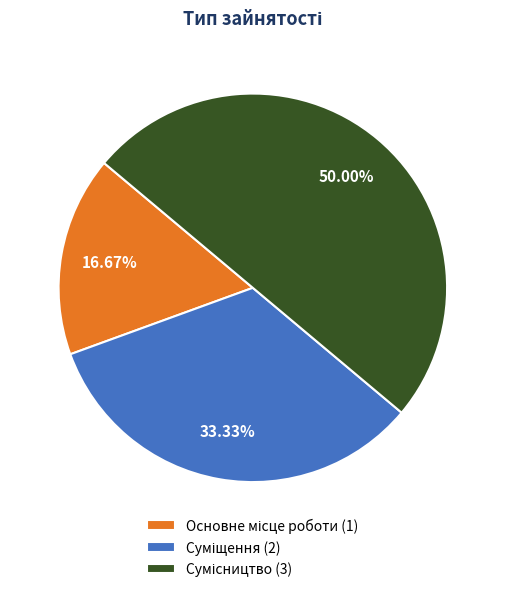

The Суміщення slice represents 22% of the pie. True or false?

False